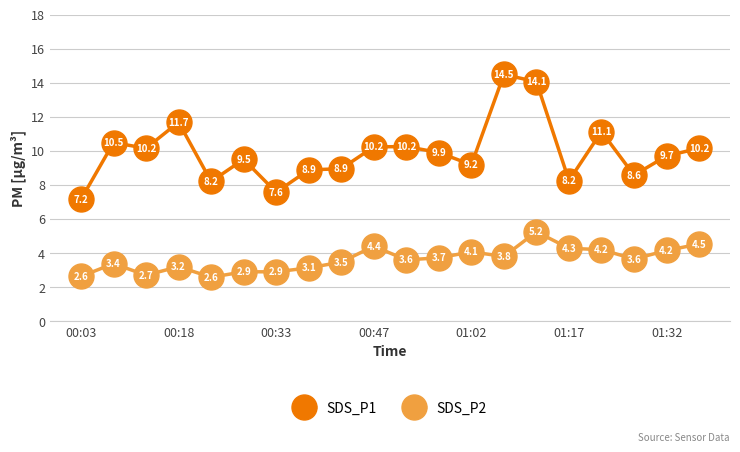

At how many categories does at least one series exceed 8?

18